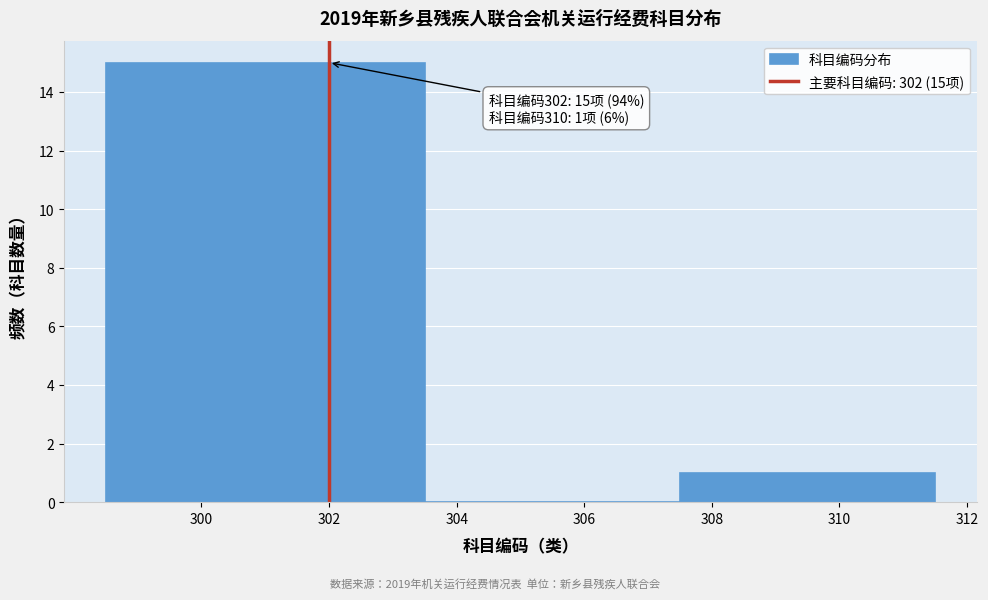

Which range on the x-axis has the tallest bar?

298.5 to 303.5